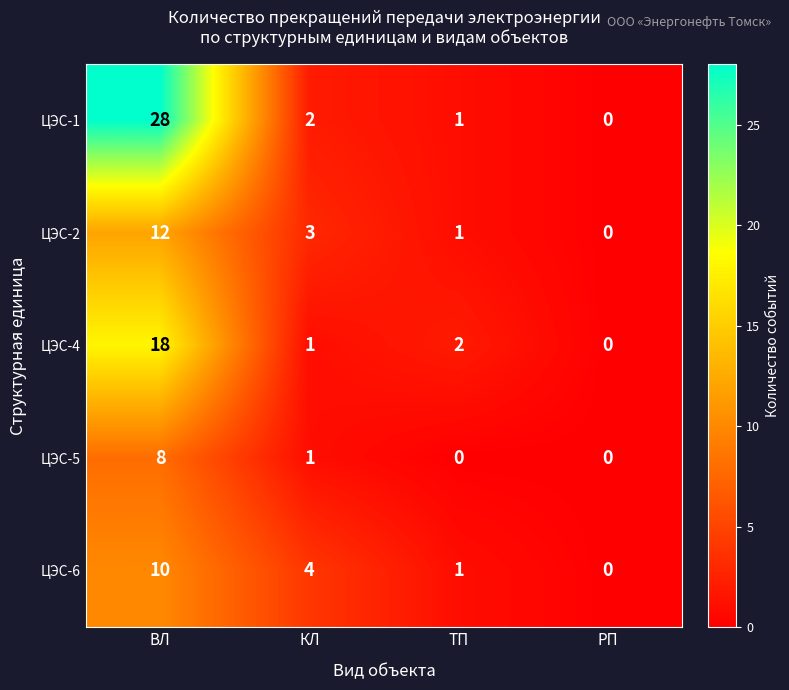

Reading right to left, what are all the values shown in this chart?

ЦЭС-1: РП=0	ТП=1	КЛ=2	ВЛ=28
ЦЭС-2: РП=0	ТП=1	КЛ=3	ВЛ=12
ЦЭС-4: РП=0	ТП=2	КЛ=1	ВЛ=18
ЦЭС-5: РП=0	ТП=0	КЛ=1	ВЛ=8
ЦЭС-6: РП=0	ТП=1	КЛ=4	ВЛ=10